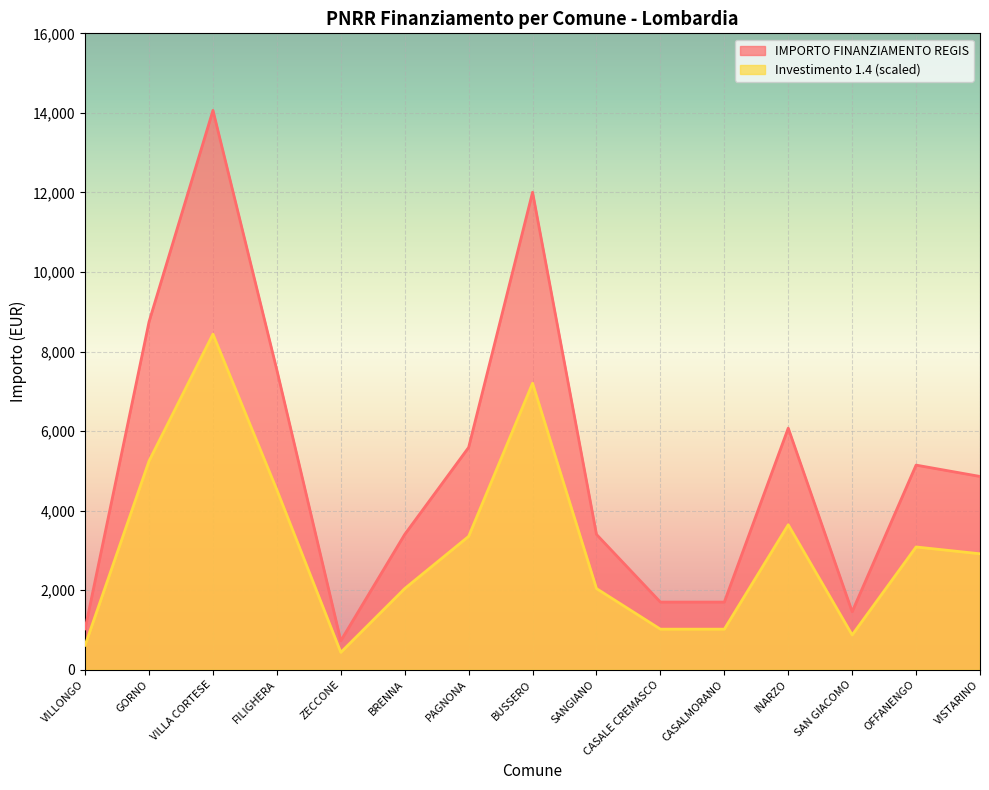

Where is the data nearest to the value 7396?

FILIGHERA